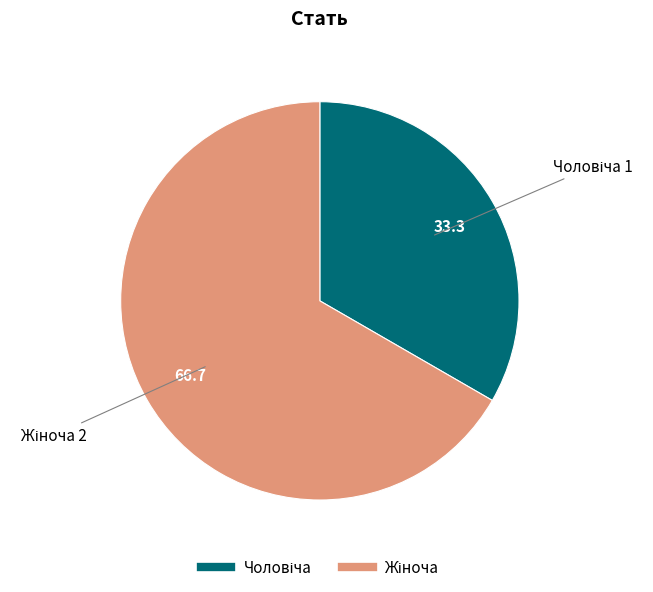

Is there a majority slice in this chart?

Yes